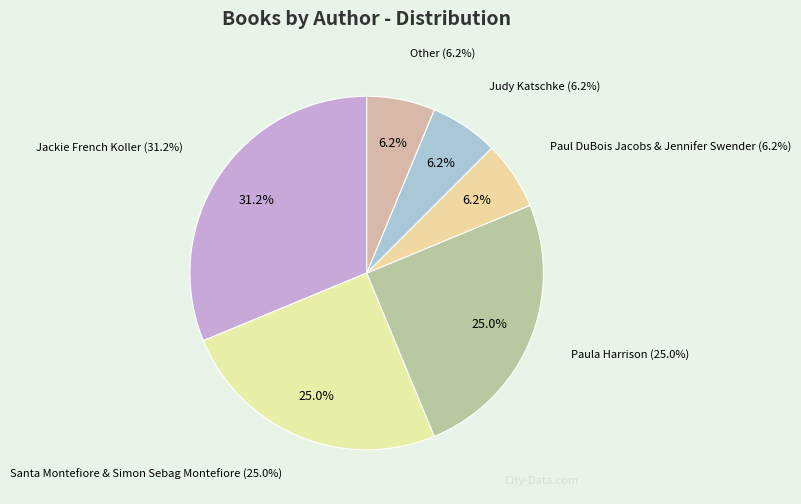

Which category has the biggest portion of the pie?

Jackie French Koller